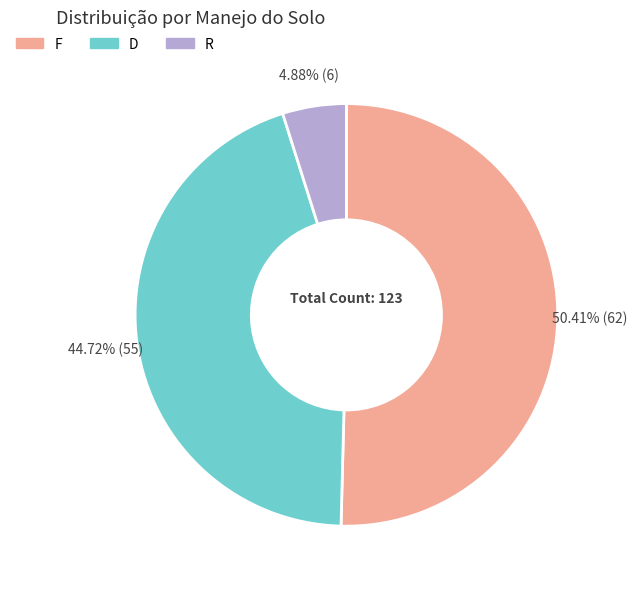

Do R and F together represent more than half of the pie?

Yes